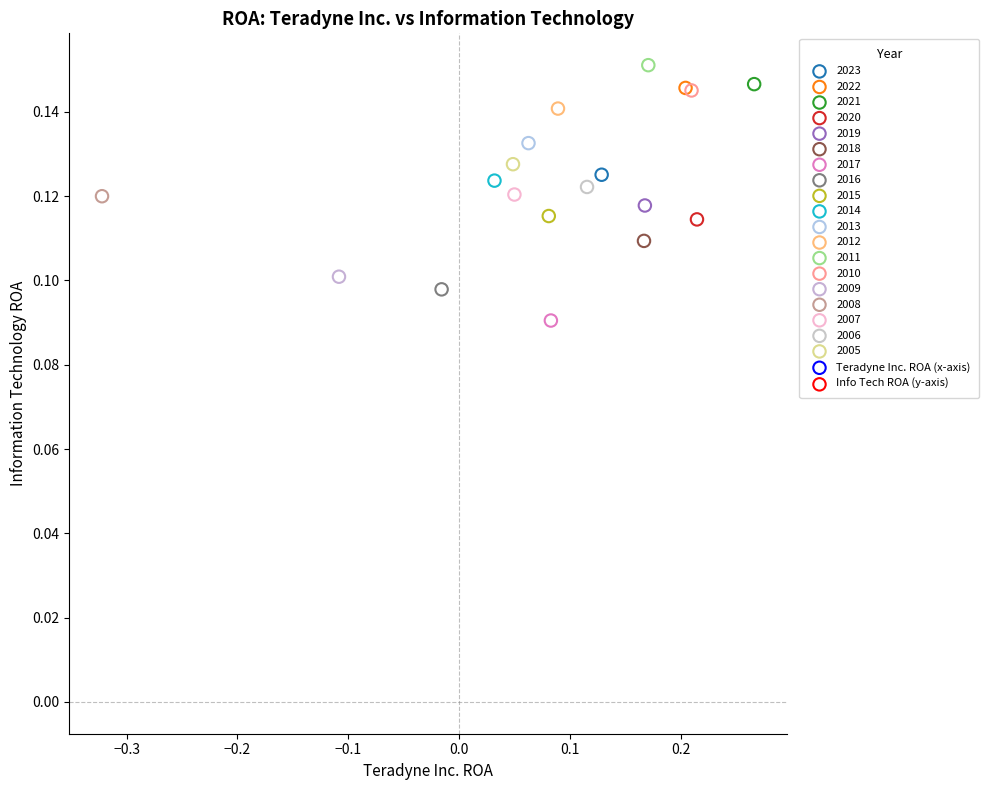

Which series contains the lowest Y value?

2017